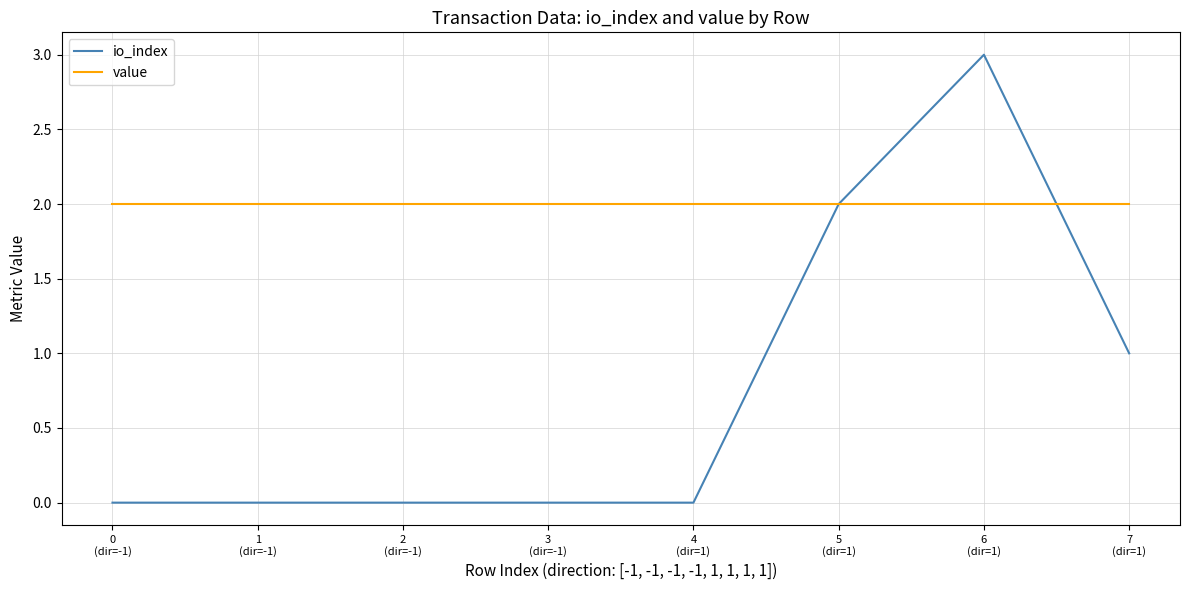

True or false: io_index has a value of 1.5 at 7
(dir=1).

False